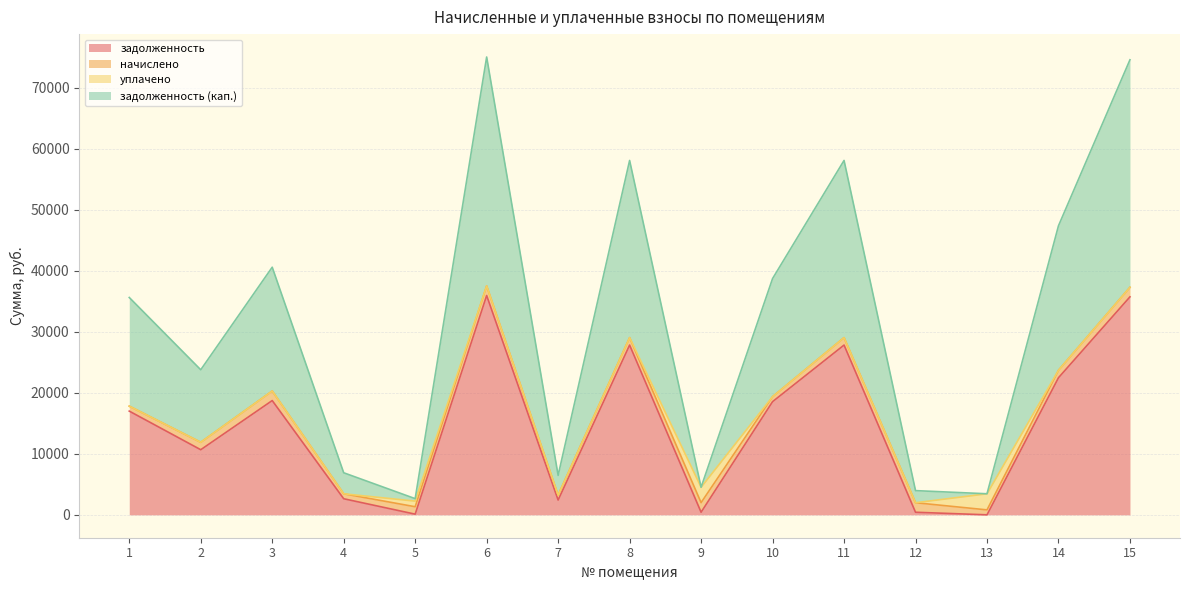

Which has a higher value, 7 or 14?

14